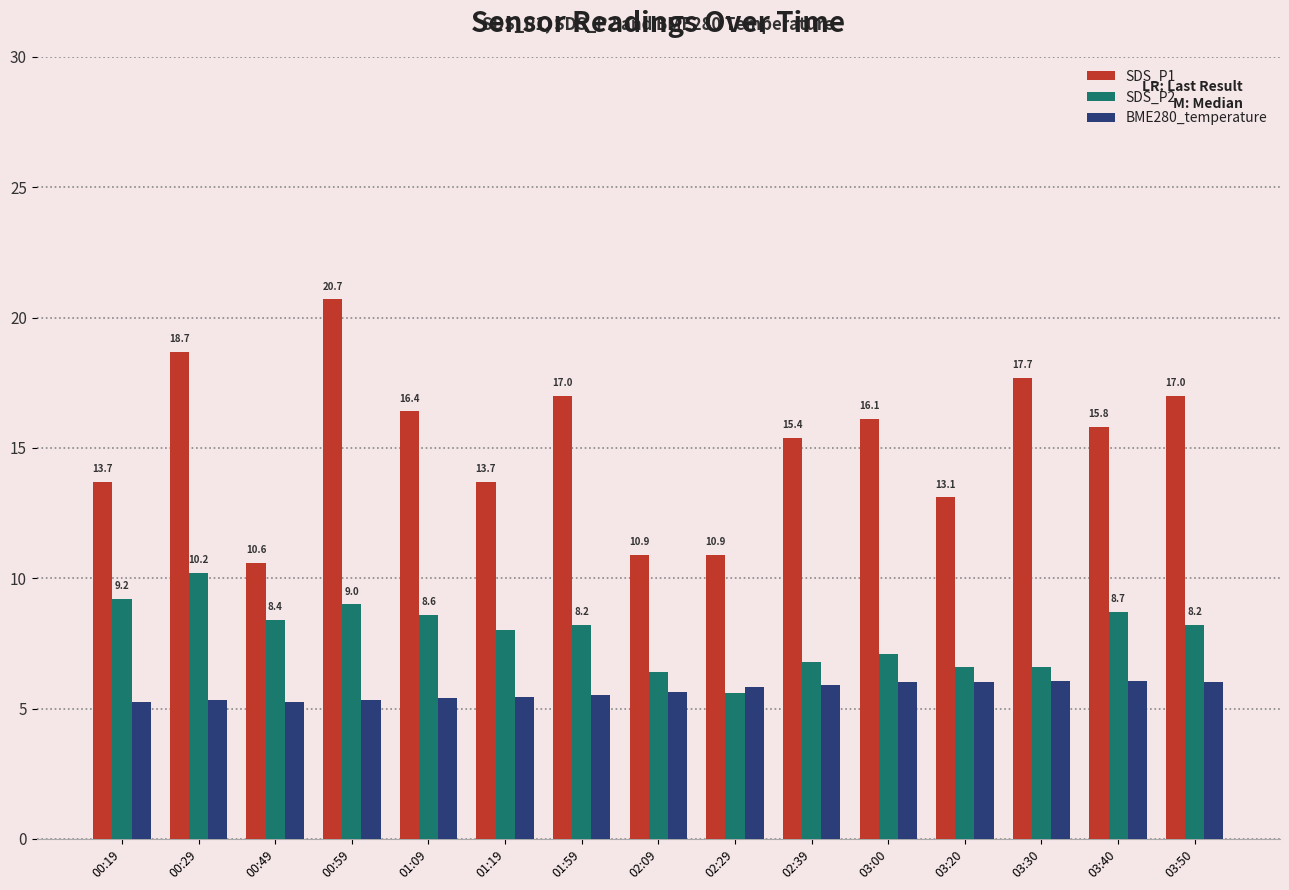

Which category has the highest value in the BME280_temperature series?

03:40